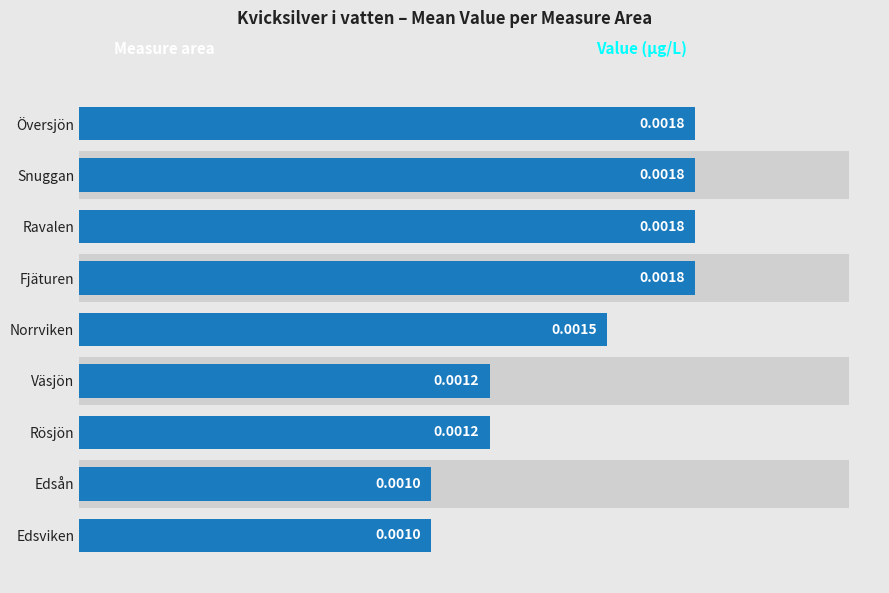

How many distinct data groups are displayed?

1